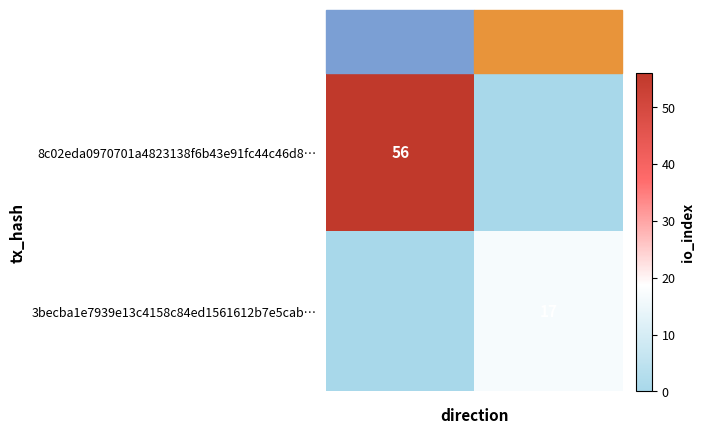

Is the value of 8c02eda0970701a4823138f6b43e91fc44c46d8… at -1 greater than the value of 3becba1e7939e13c4158c84ed1561612b7e5cab… at 1?

Yes